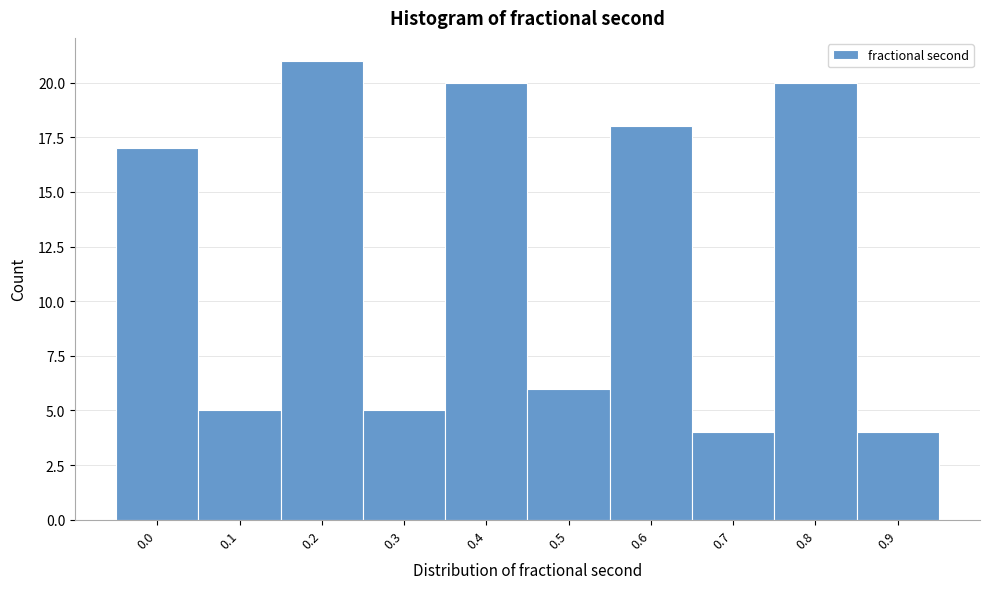

Reading left to right, extract all data points from this chart.

17	5	21	5	20	6	18	4	20	4